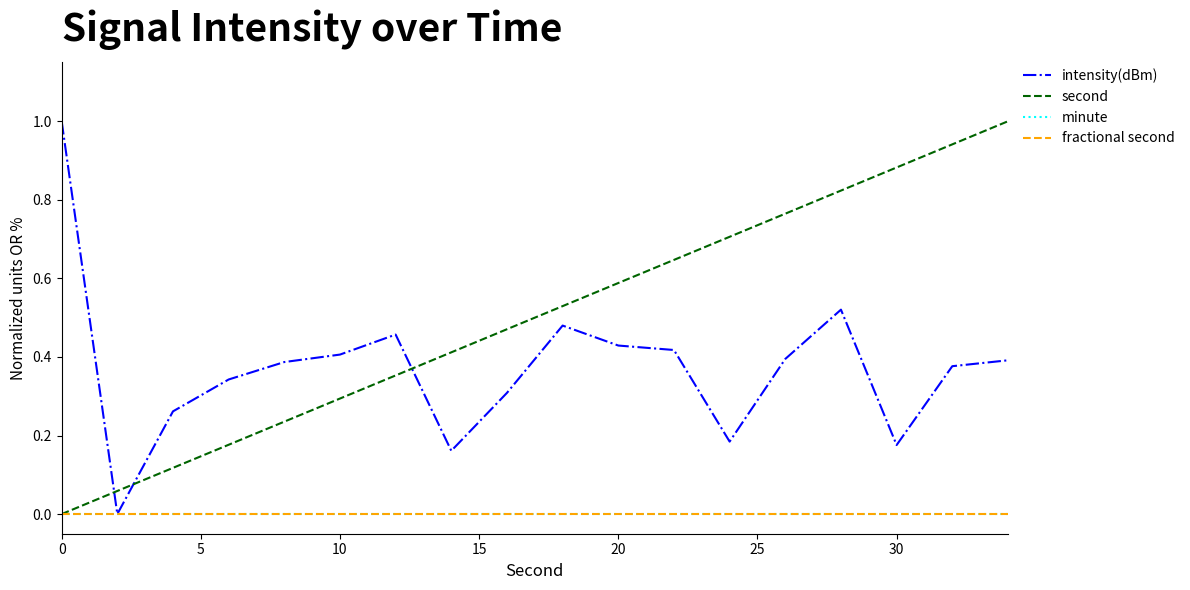

Is this an area chart (filled region under the line)?

No